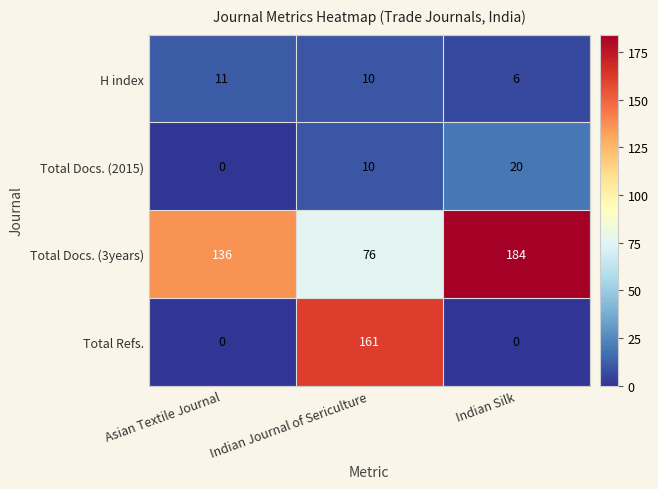

Between Asian Textile Journal and Indian Journal of Sericulture, which series saw the biggest shift?

Total Refs.